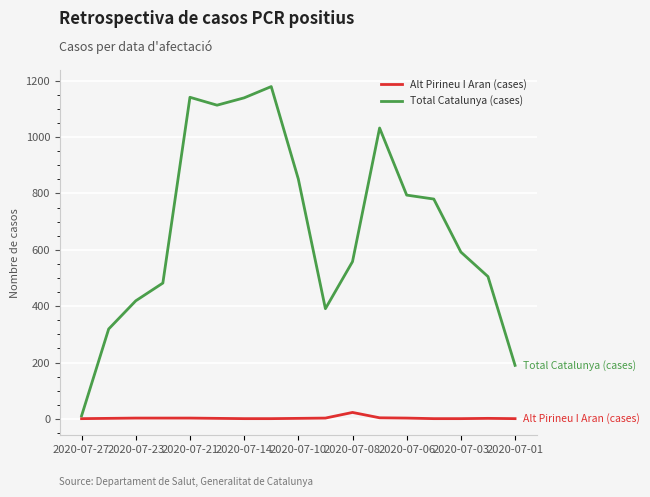

What is the maximum value shown in the chart?

1179